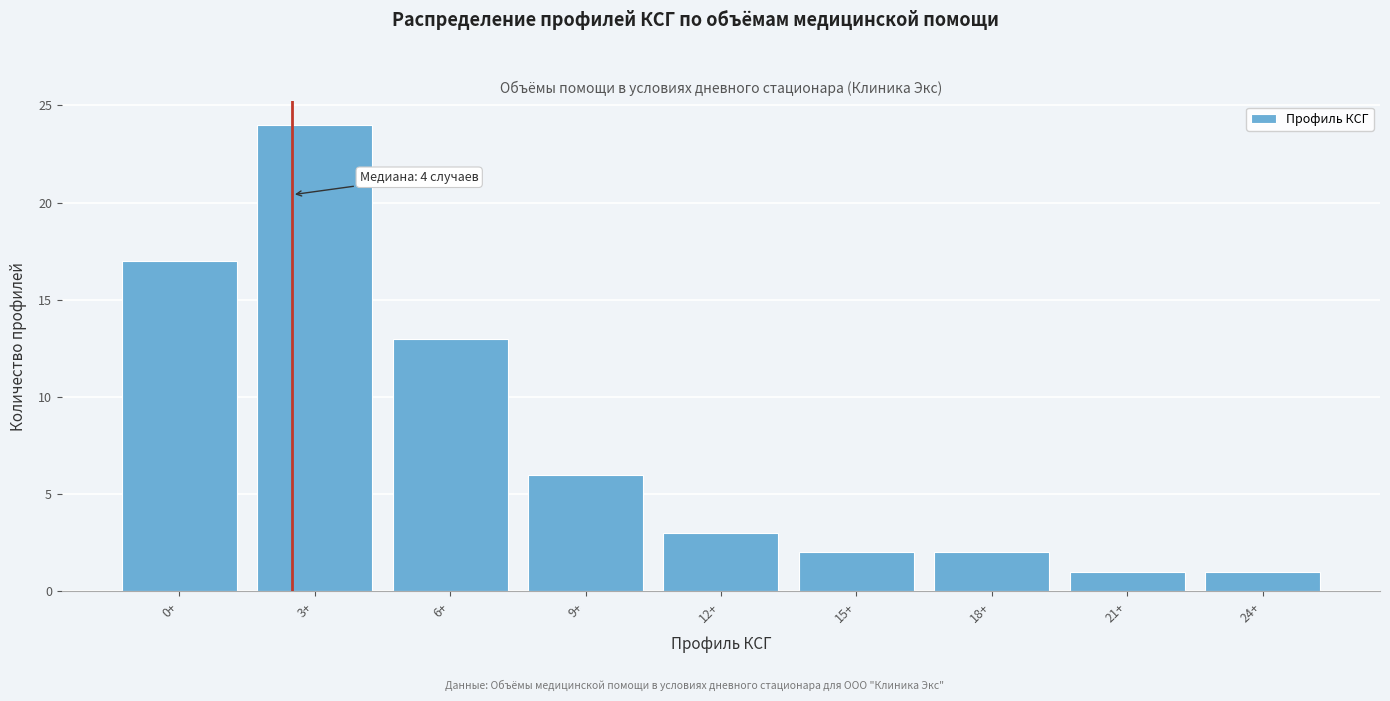

Reading left to right, what are all the values shown in this chart?

17	24	13	6	3	2	2	1	1